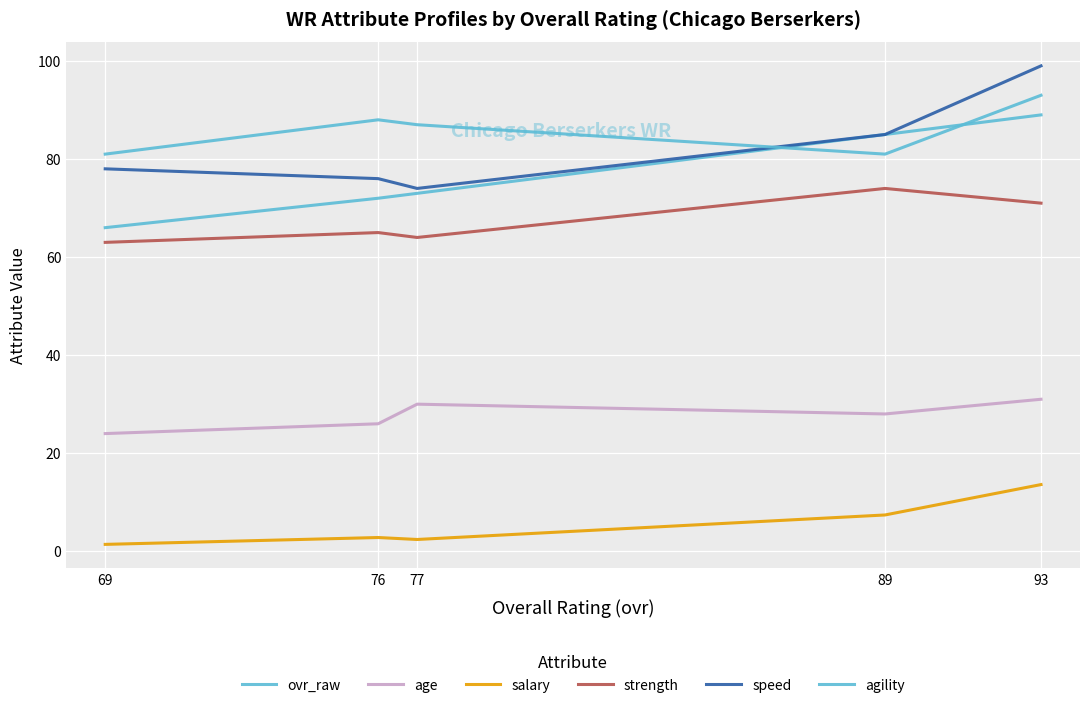

Where is salary nearest to the value 7?

89